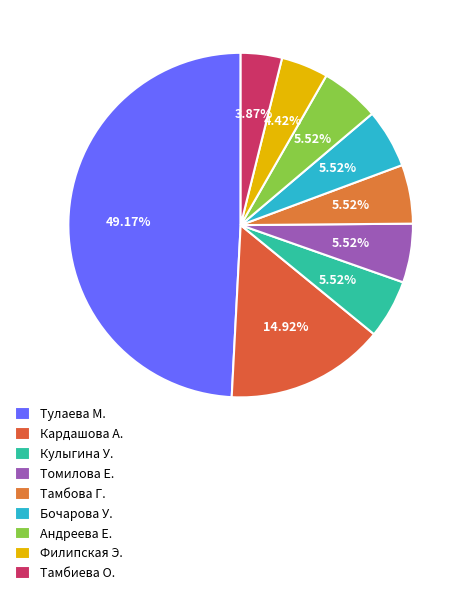

How many slices are in this pie chart?

9